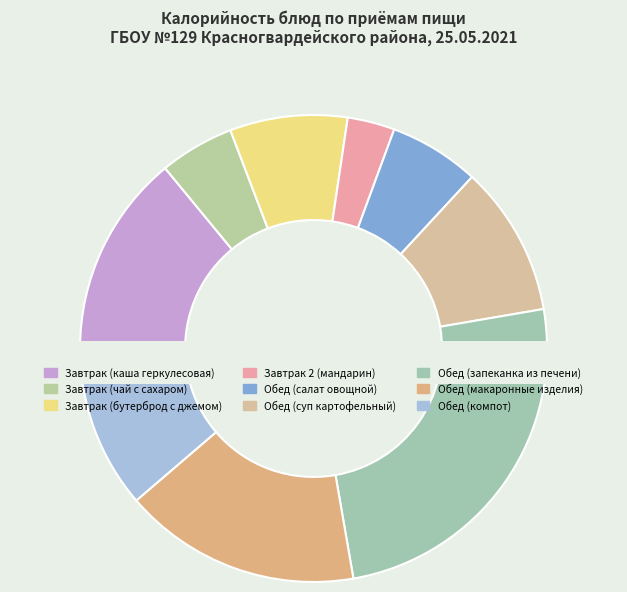

How much of the chart is everything except Завтрак 2 (мандарин)?

96.7%